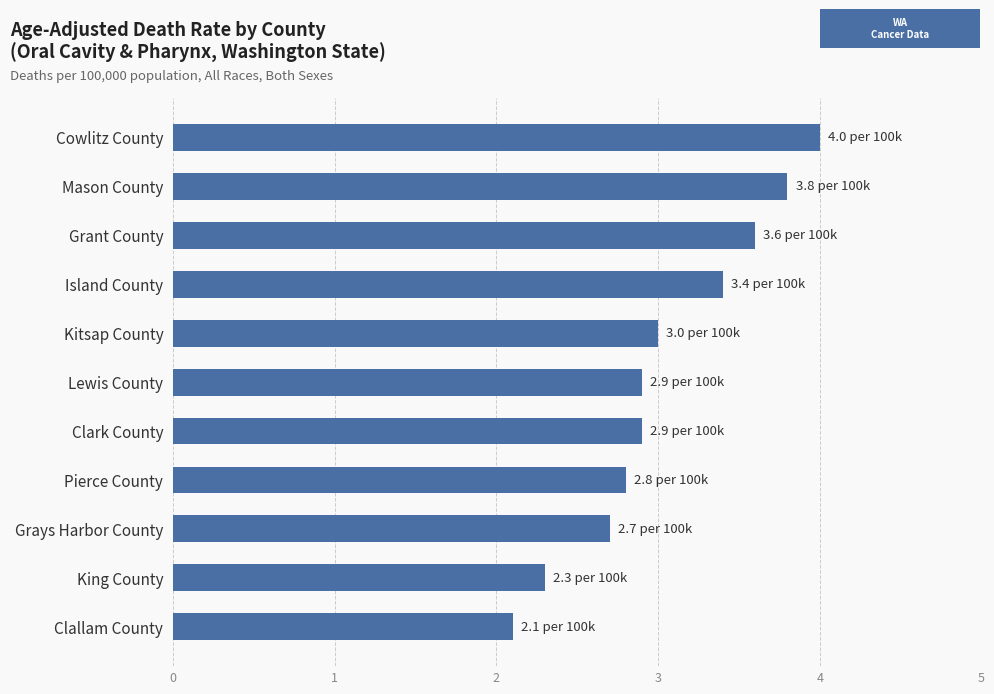

Which has a higher value, Grant County or Mason County?

Mason County